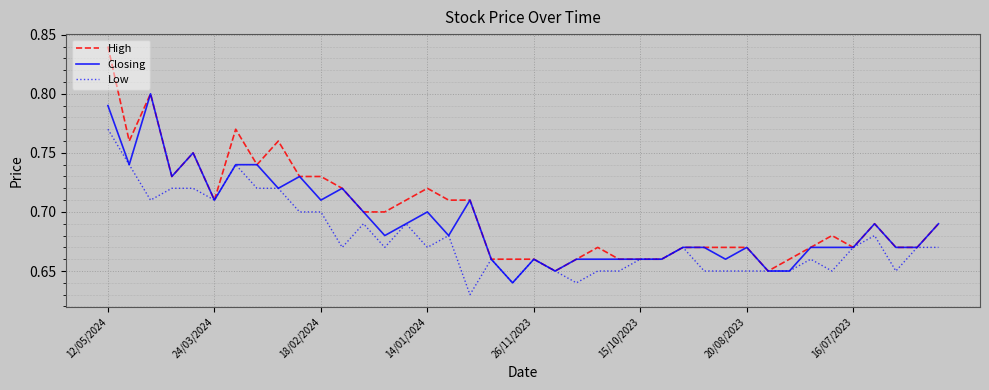

Rank the series by their maximum value, from lowest to highest.

Low, Closing, High